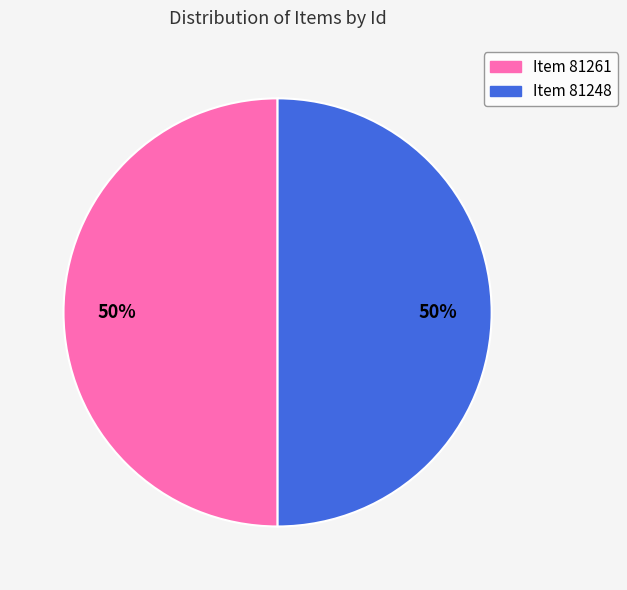

The Item 81261 slice represents 50% of the pie. True or false?

True